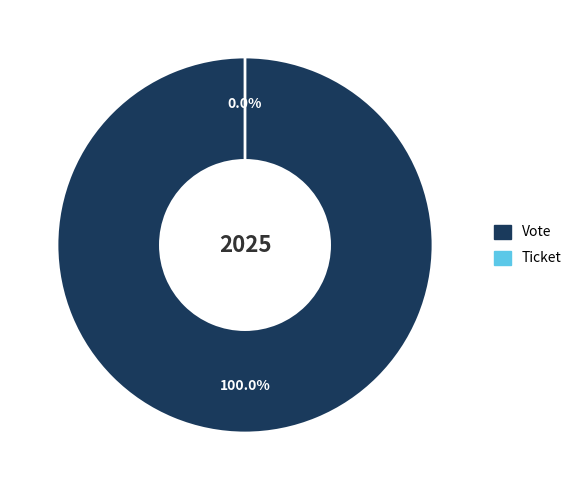

What portion of the pie excludes Ticket?

100.0%